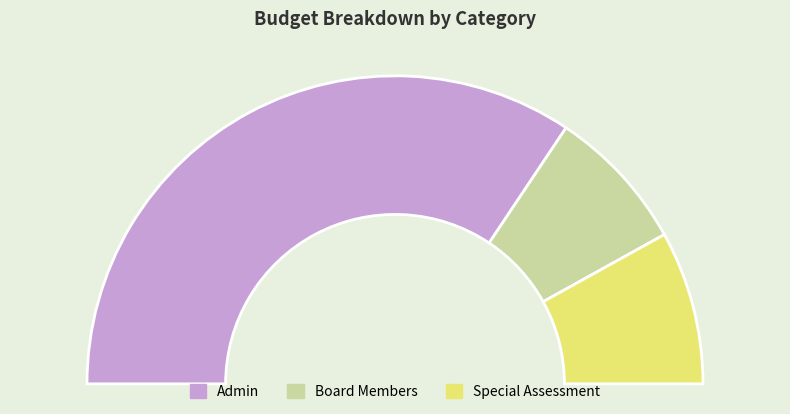

What is the largest slice in the pie chart?

Admin